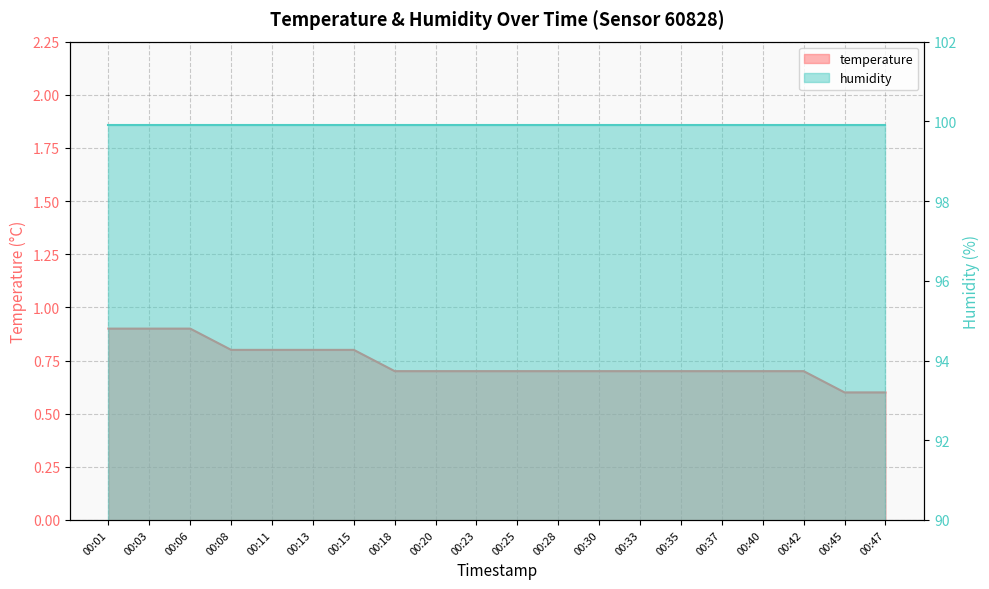

Which category has the lowest value across all series?

00:45